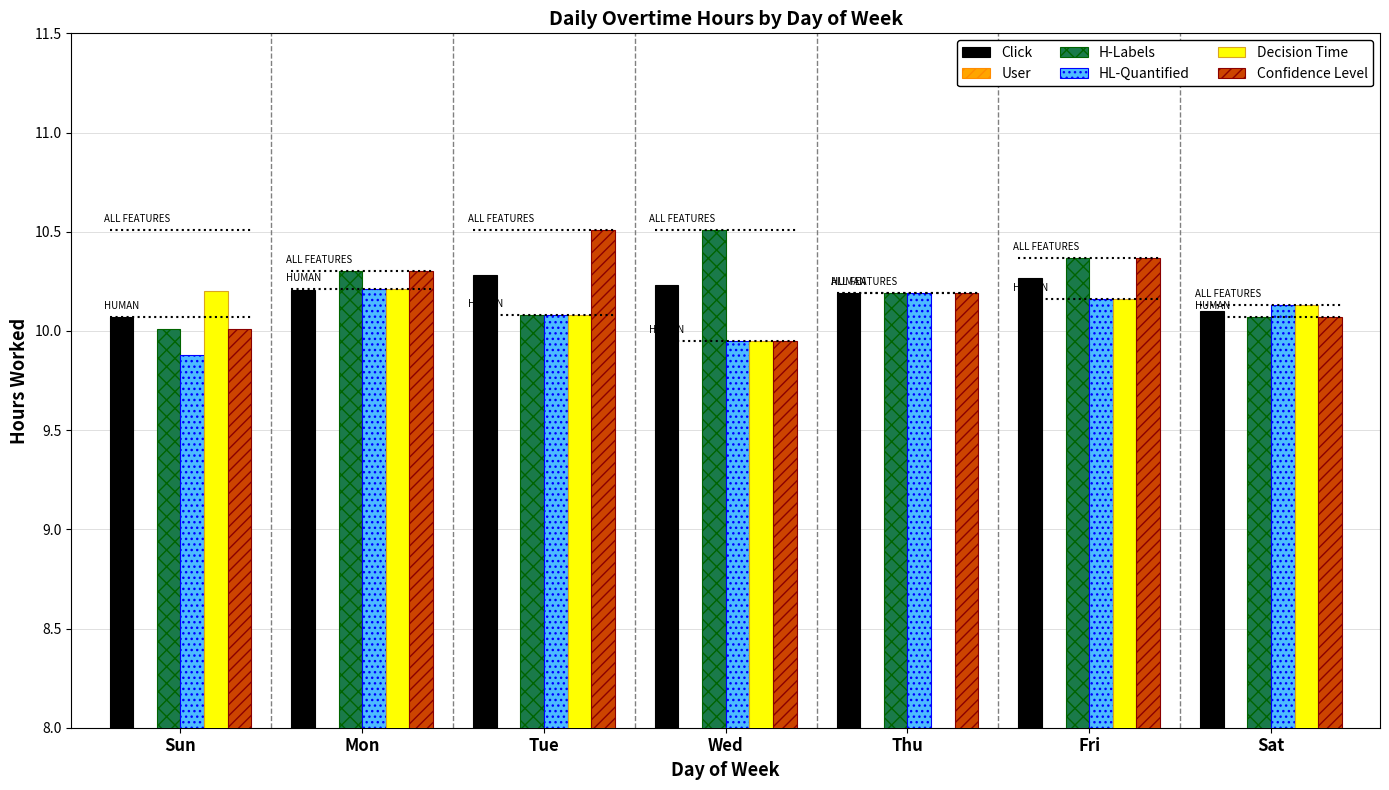

What is the sum of the Decision Time values at Sat and Wed?

20.1